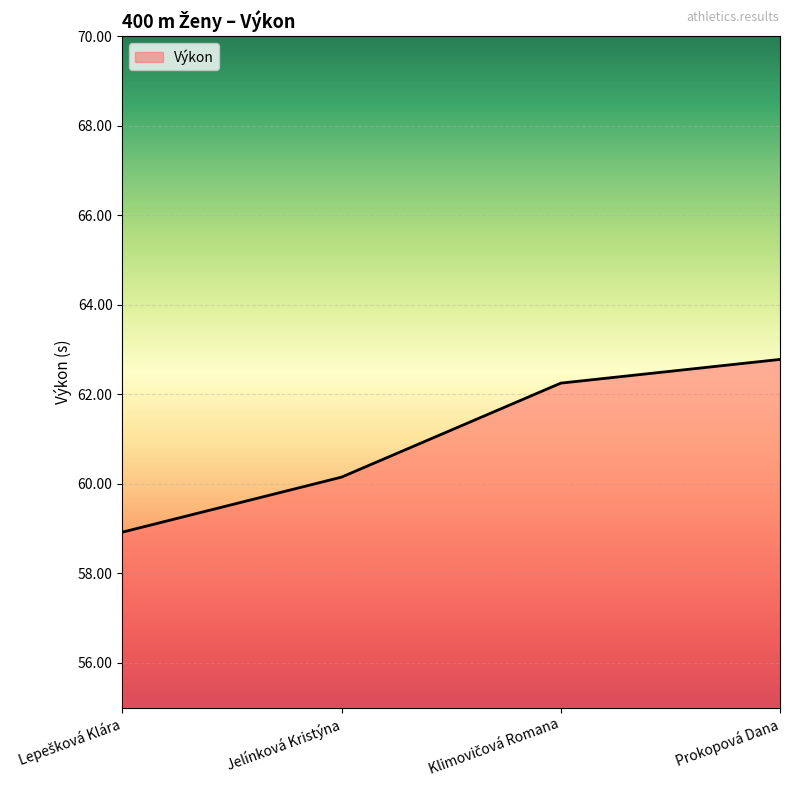

Approximately how many times larger is the value at Jelínková Kristýna compared to Prokopová Dana?

1.0